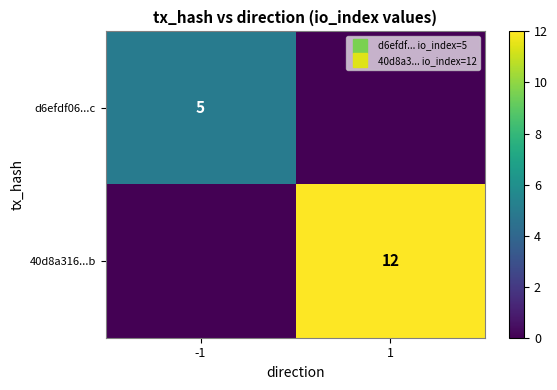

The d6efdf06...c series shows 0 at 1. True or false?

True